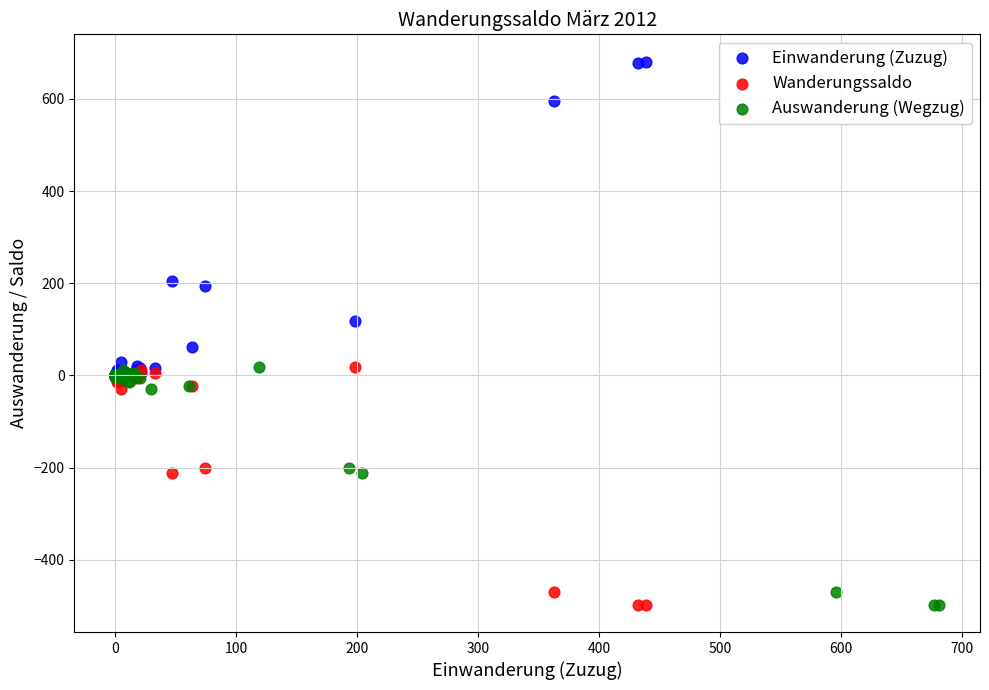

Which series has the widest spread of Y values?

Einwanderung (Zuzug)